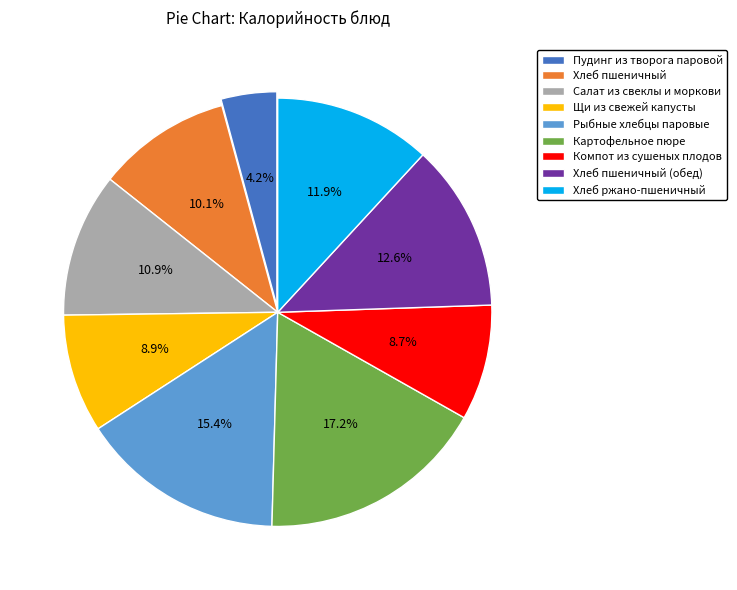

How many slices are in this pie chart?

9